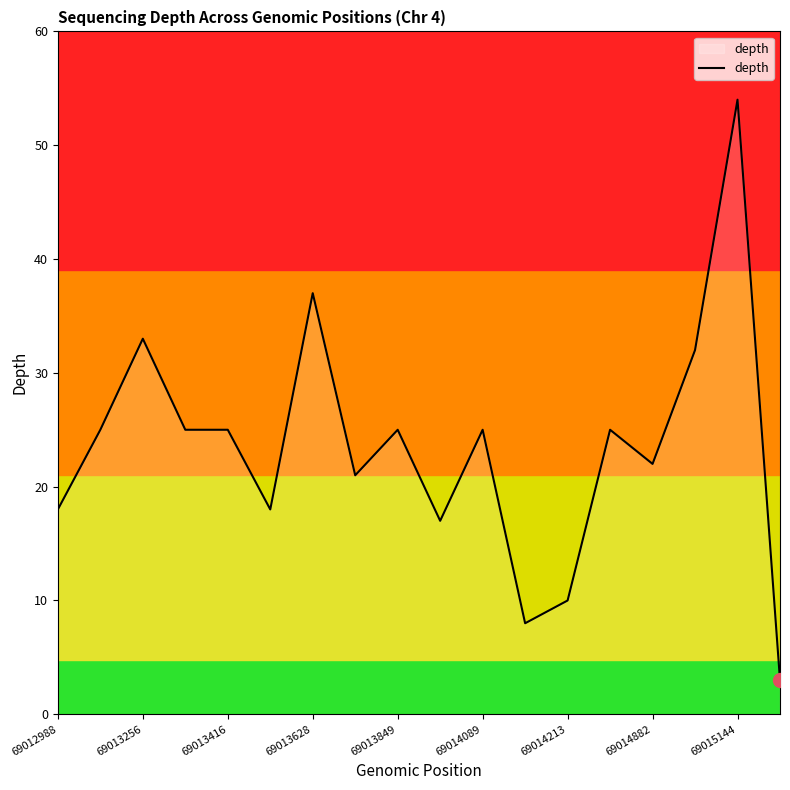

What is the maximum value shown in the chart?

54